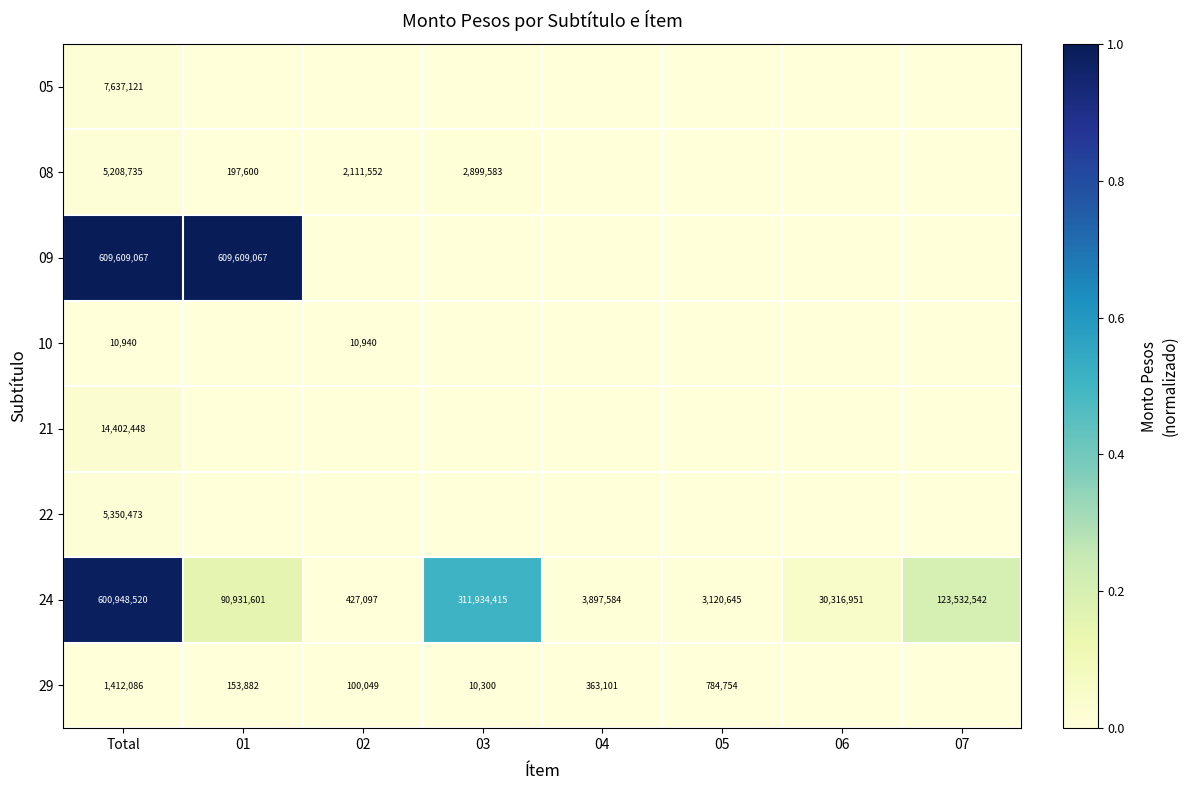

How many distinct data groups are displayed?

8